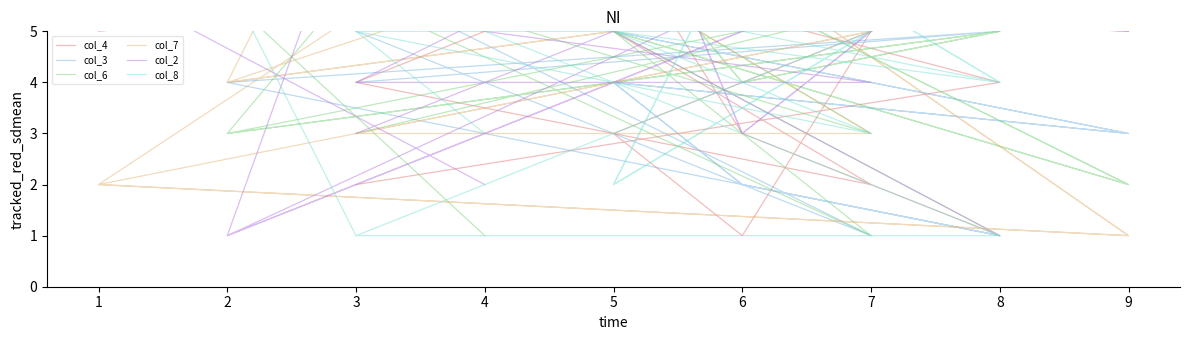

Where is the first local minimum for col_6?

2